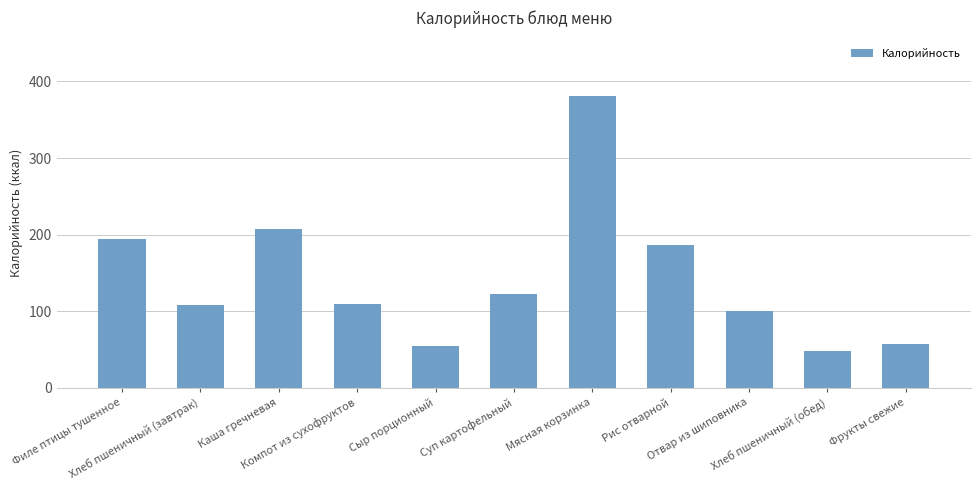

What is the minimum value shown in the chart?

48